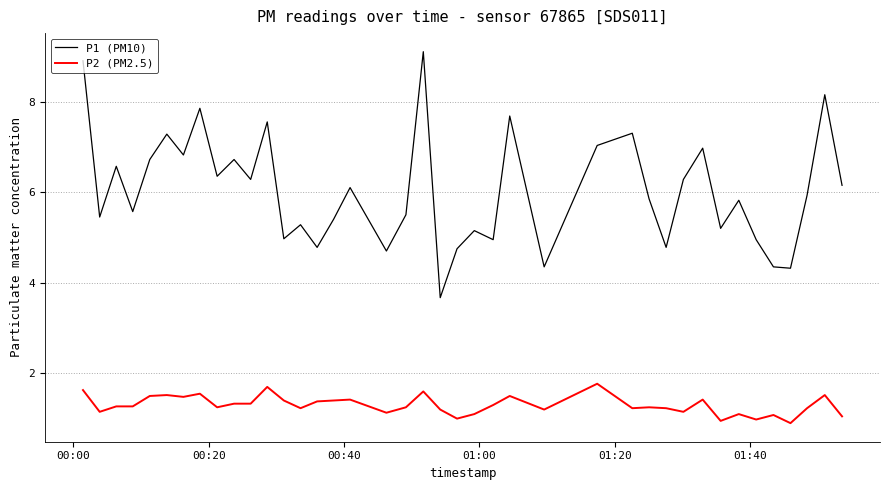

What is the minimum value shown in the chart?

0.9